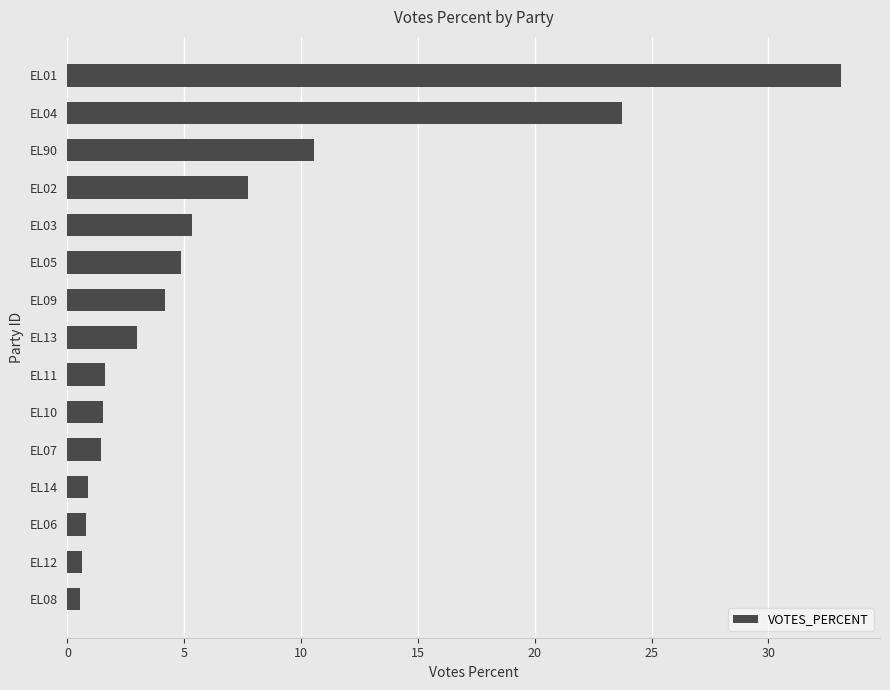

At which label is the value closest to 16?

EL90